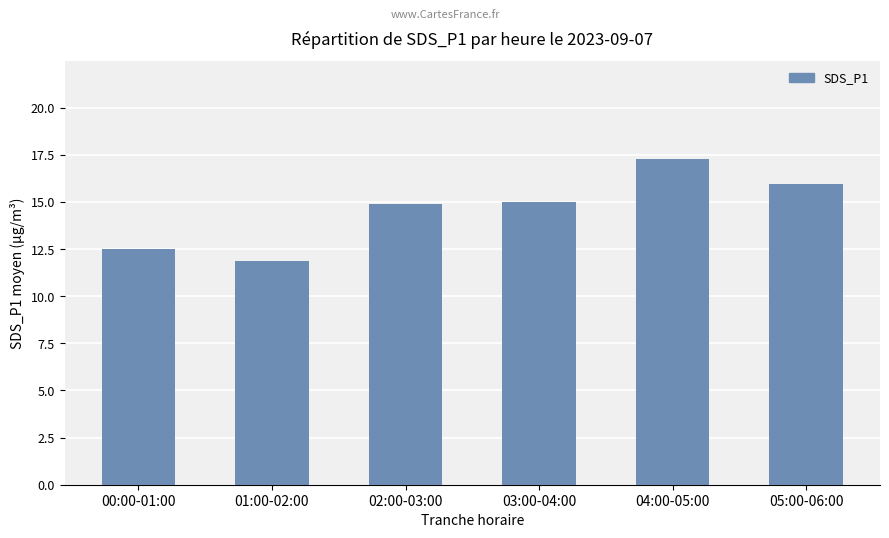

Count the number of data series in this chart.

1